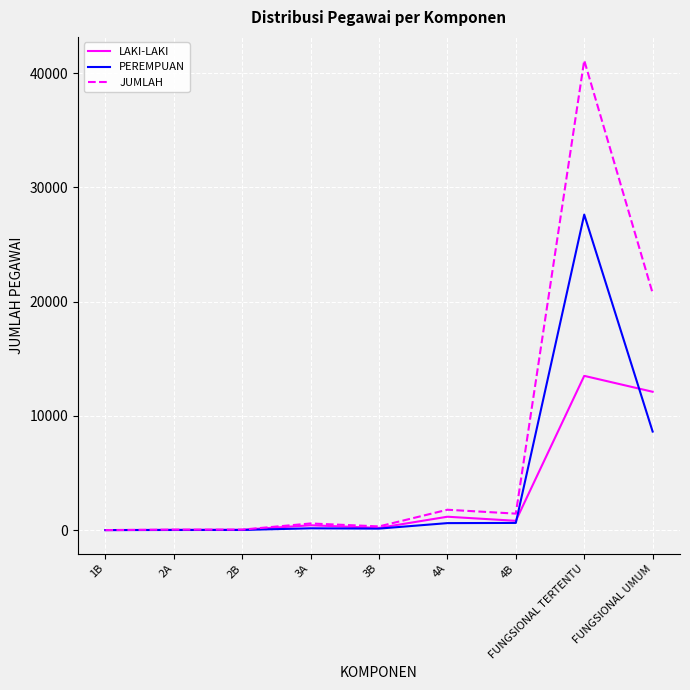

The value of JUMLAH at FUNGSIONAL UMUM is 36988. True or false?

False